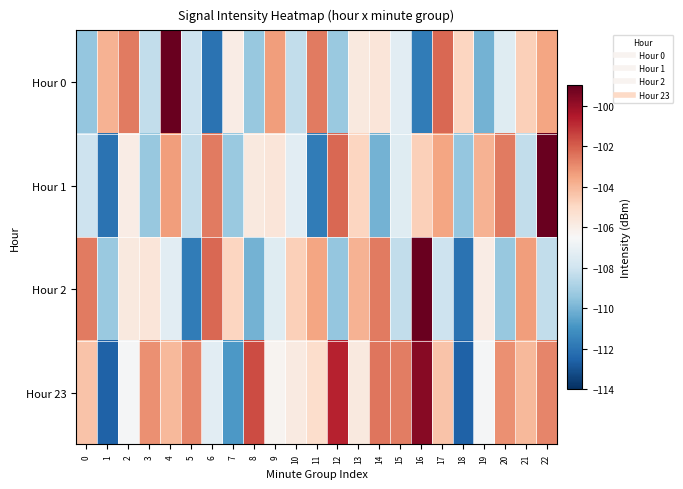

Reading left to right, transcribe all the data shown in this chart.

Hour 0: 0=-109.4	1=-103.9	2=-102.6	3=-108.3	4=-99.1	5=-108.0	6=-112.1	7=-105.9	8=-109.3	9=-103.4	10=-108.3	11=-102.6	12=-109.3	13=-105.7	14=-105.6	15=-107.3	16=-111.8	17=-102.2	18=-104.9	19=-110.0	20=-107.4	21=-104.7	22=-103.5
Hour 1: 0=-108.0	1=-112.1	2=-105.9	3=-109.3	4=-103.4	5=-108.3	6=-102.6	7=-109.3	8=-105.7	9=-105.6	10=-107.3	11=-111.8	12=-102.2	13=-104.9	14=-110.0	15=-107.4	16=-104.7	17=-103.5	18=-109.4	19=-103.9	20=-102.6	21=-108.3	22=-99.1
Hour 2: 0=-102.6	1=-109.3	2=-105.7	3=-105.6	4=-107.3	5=-111.8	6=-102.2	7=-104.9	8=-110.0	9=-107.4	10=-104.7	11=-103.5	12=-109.4	13=-103.9	14=-102.6	15=-108.3	16=-99.1	17=-108.0	18=-112.1	19=-105.9	20=-109.3	21=-103.4	22=-108.3
Hour 23: 0=-104.4	1=-112.6	2=-106.6	3=-103.1	4=-104.1	5=-102.8	6=-107.3	7=-110.8	8=-101.6	9=-106.3	10=-105.8	11=-105.2	12=-100.7	13=-105.7	14=-102.5	15=-102.7	16=-99.7	17=-104.4	18=-112.6	19=-106.6	20=-103.1	21=-104.1	22=-102.8